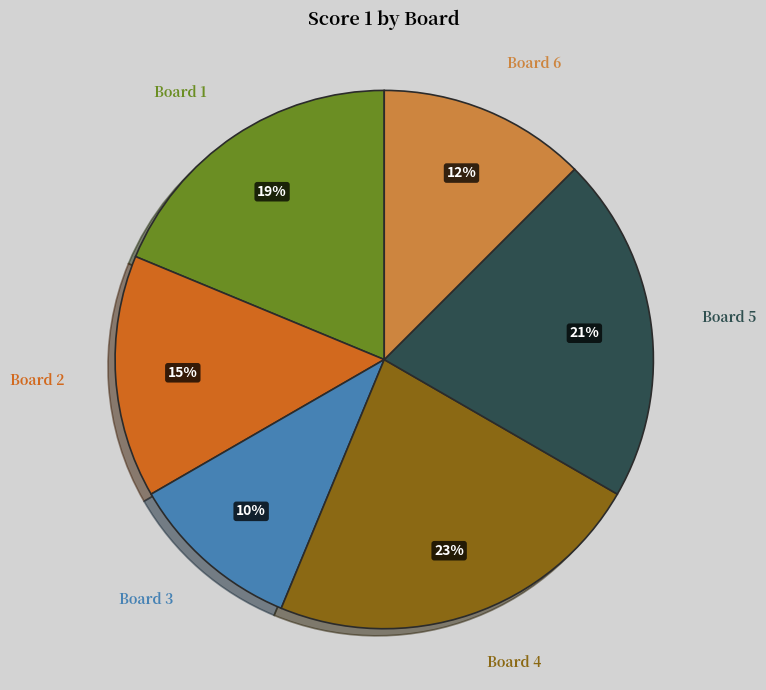

Approximately how many times larger is the value at Board 6 compared to Board 5?

0.6